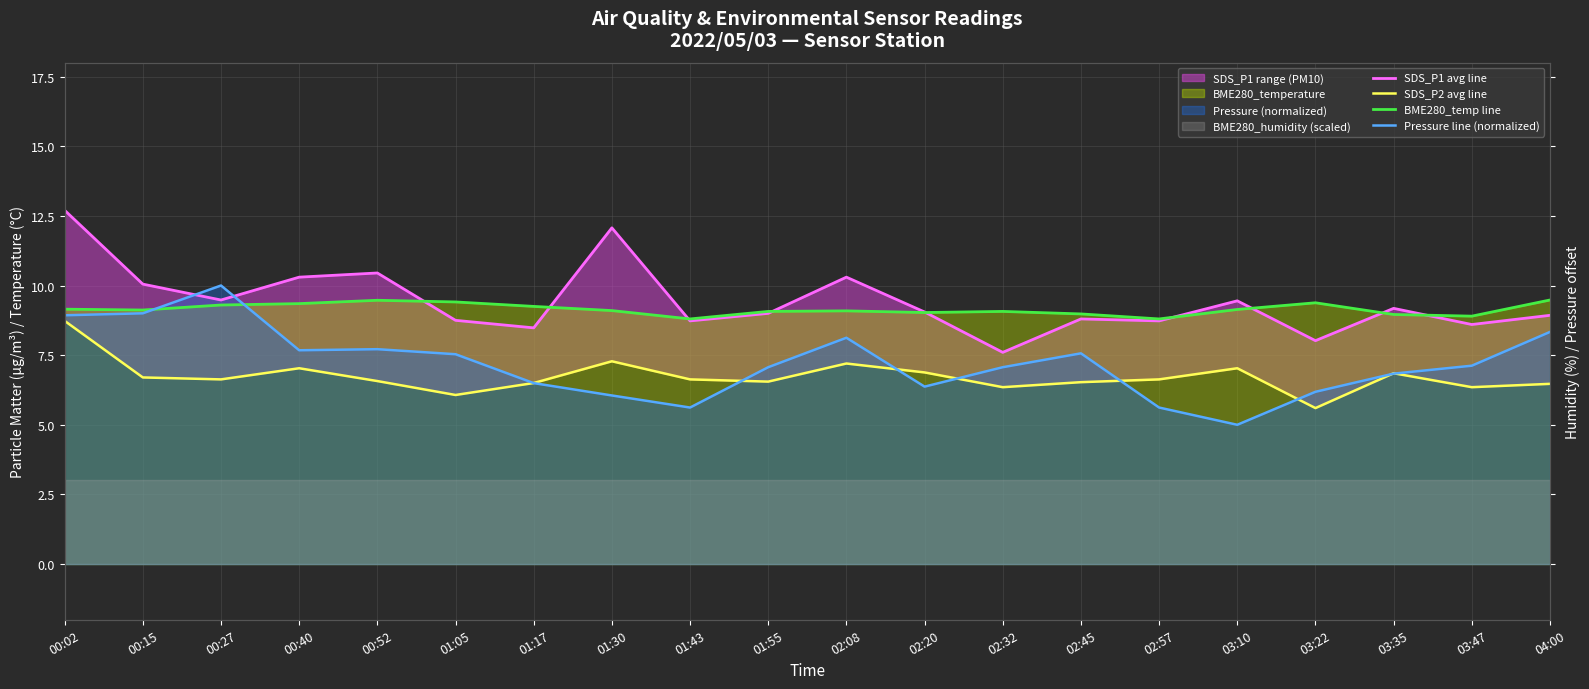

What is the sum of all SDS_P1 avg line values?

188.7